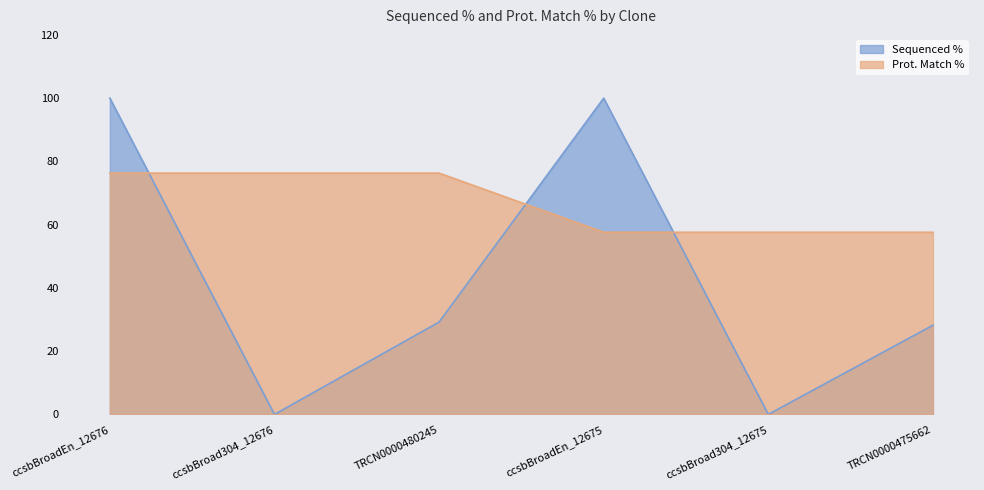

Between ccsbBroadEn_12676 and TRCN0000475662, which is larger?

ccsbBroadEn_12676